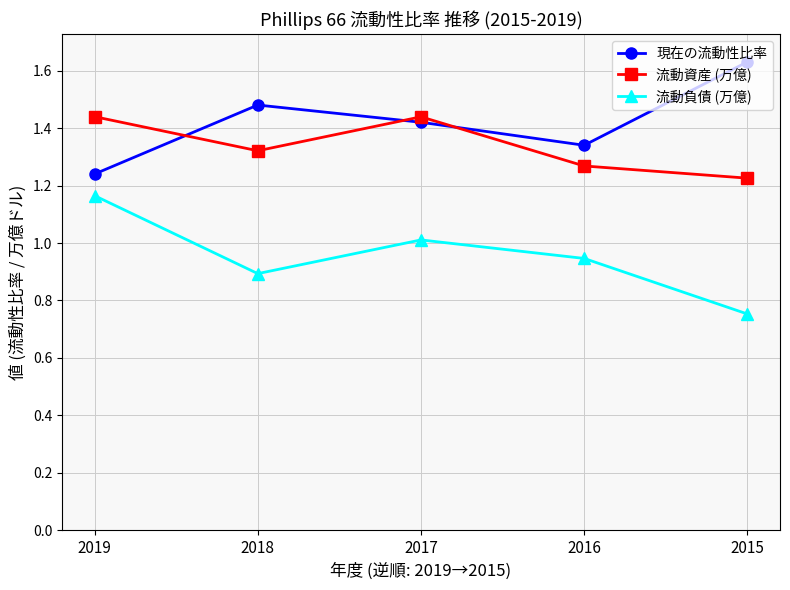

List the series in order of their overall mean, lowest first.

流動負債 (万億), 流動資産 (万億), 現在の流動性比率